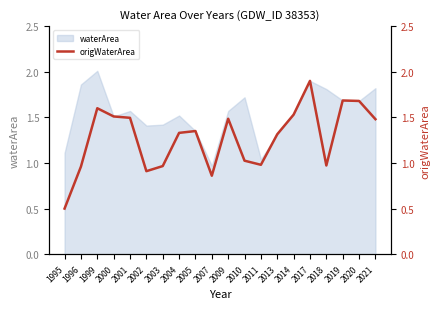

How many values are below 1?

7